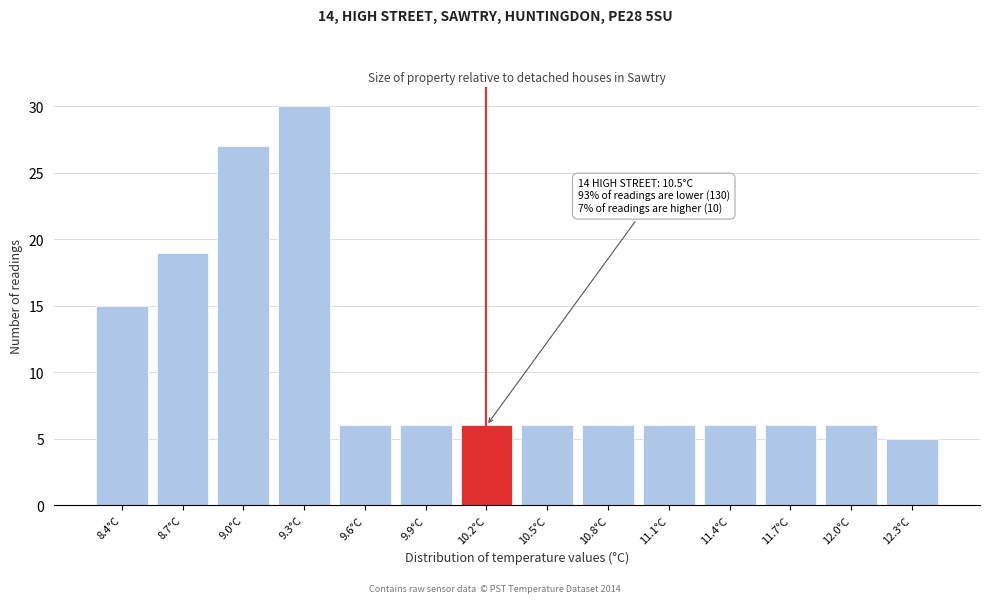

Reading right to left, list all the values displayed in this chart.

12.3°C=5	12.0°C=6	11.7°C=6	11.4°C=6	11.1°C=6	10.8°C=6	10.5°C=6	10.2°C=6	9.9°C=6	9.6°C=6	9.3°C=30	9.0°C=27	8.7°C=19	8.4°C=15